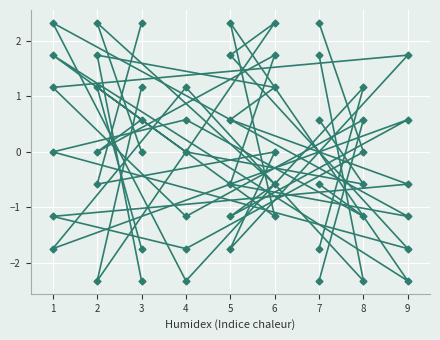

Is the value of col_2 at 9 greater than the value of col_8 at 4?

Yes